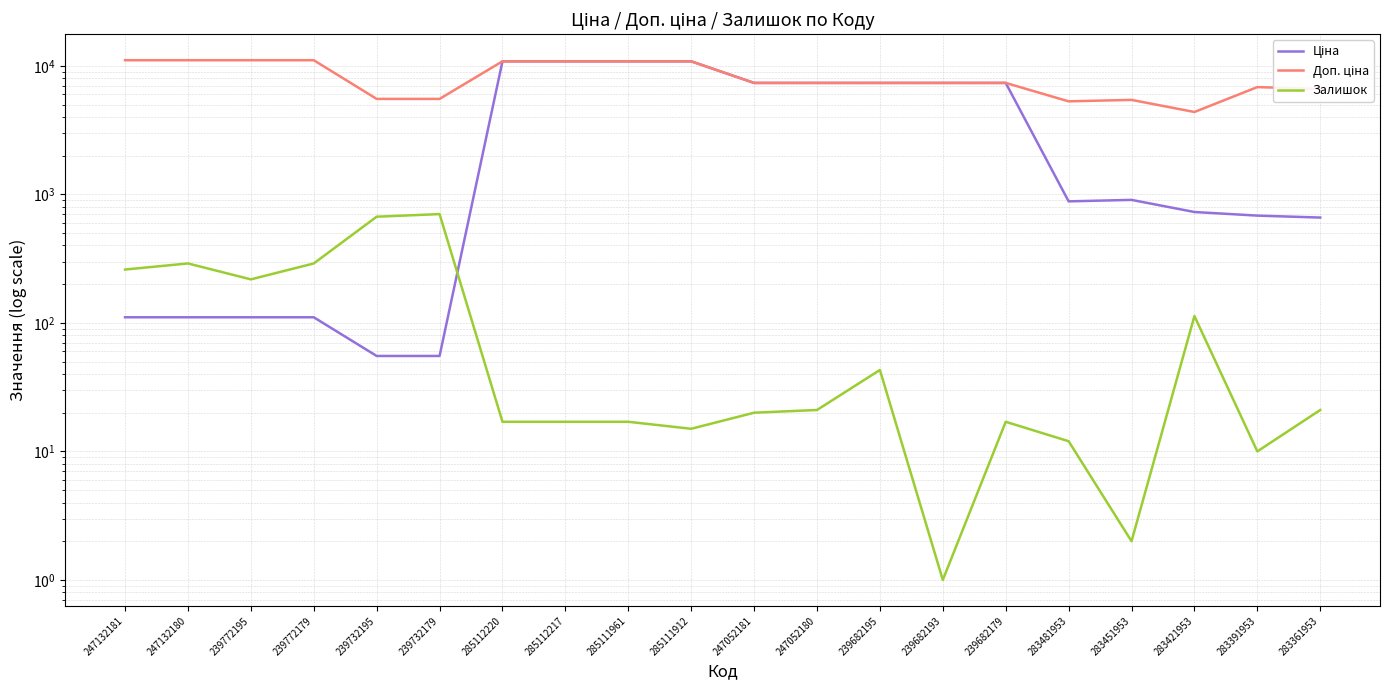

Reading left to right, transcribe all the data shown in this chart.

Ціна: 247132181=110.5	247132180=110.5	239772195=110.5	239772179=110.5	239732195=55.3	239732179=55.3	285112220=10840.1	285112217=10840.1	285111961=10840.1	285111912=10840.1	247052181=7360.2	247052180=7360.2	239682195=7360.2	239682193=7360.2	239682179=7360.2	283481953=882.1	283451953=905.5	283421953=728.8	283391953=683.2	283361953=659.8
Доп. ціна: 247132181=11055.0	247132180=11055.0	239772195=11055.0	239772179=11055.0	239732195=5528.0	239732179=5528.0	285112220=10840.1	285112217=10840.1	285111961=10840.1	285111912=10840.1	247052181=7360.2	247052180=7360.2	239682195=7360.2	239682193=7360.2	239682179=7360.2	283481953=5292.4	283451953=5432.8	283421953=4372.9	283391953=6831.9	283361953=6597.9
Залишок: 247132181=260.0	247132180=290.0	239772195=218.0	239772179=290.0	239732195=670.0	239732179=702.0	285112220=17.0	285112217=17.0	285111961=17.0	285111912=15.0	247052181=20.0	247052180=21.0	239682195=43.0	239682193=1.0	239682179=17.0	283481953=12.0	283451953=2.0	283421953=113.0	283391953=10.0	283361953=21.0